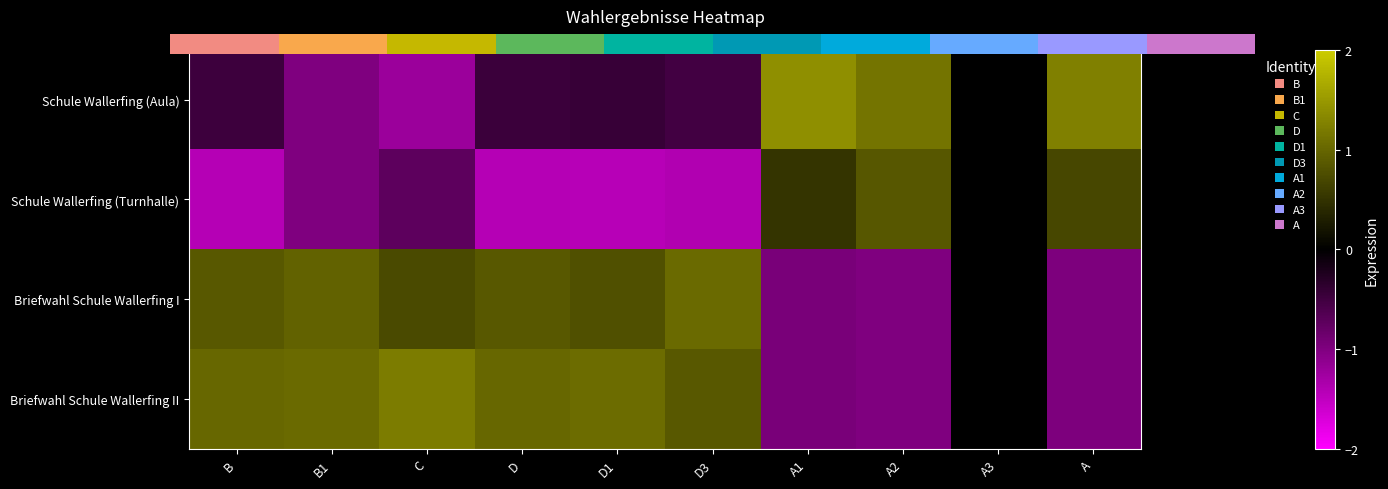

Which series changed the most between D1 and D3?

Briefwahl Schule Wallerfing I